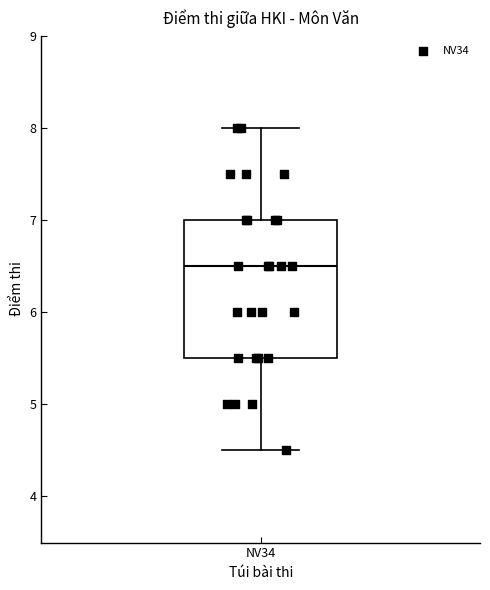

Read this box plot against the y-axis: the position of the median line, the range covered by the box, and the ends of both whiskers. The values are not printed on the chart, so give them approximately, as read against the axis.

median 6.5, box 5.5 to 7.0, whiskers 4.5 to 8.0